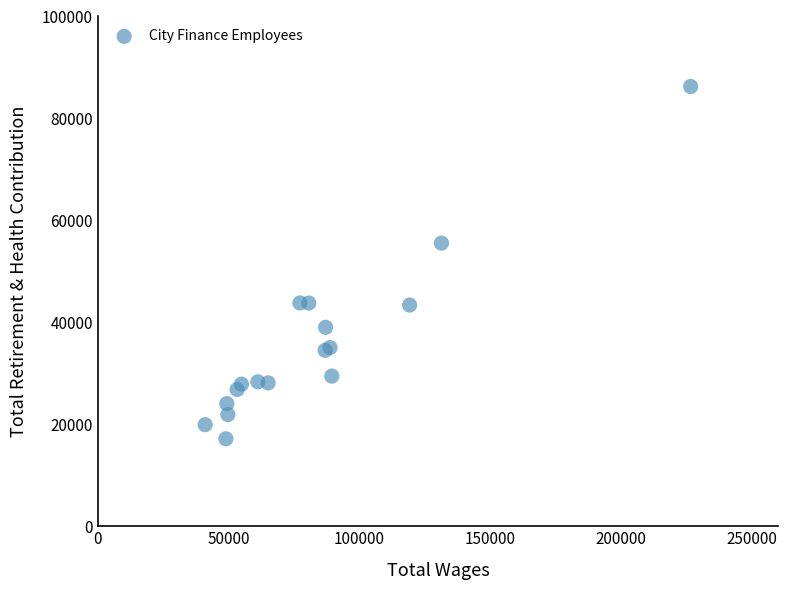

What Y value in the scatter plot is closest to 51711?

55546